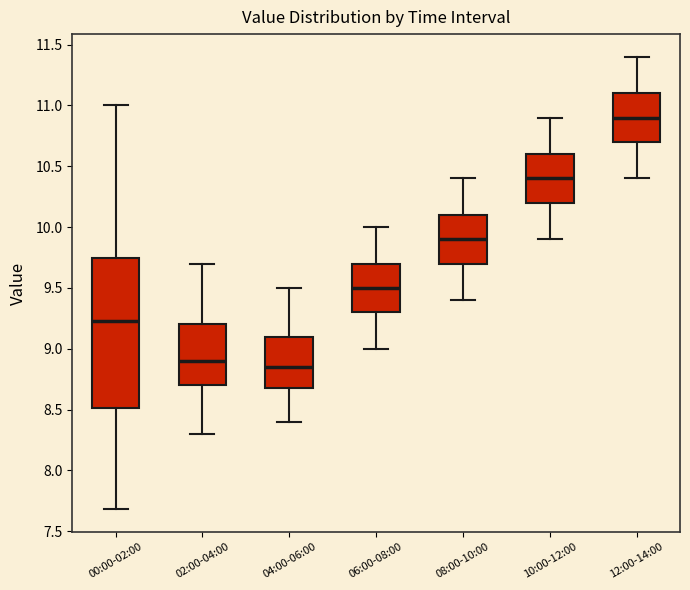

Where is the lower edge of the box for 08:00-10:00 on the y-axis? The values are not printed on the chart, so give them approximately, as read against the axis.

9.70